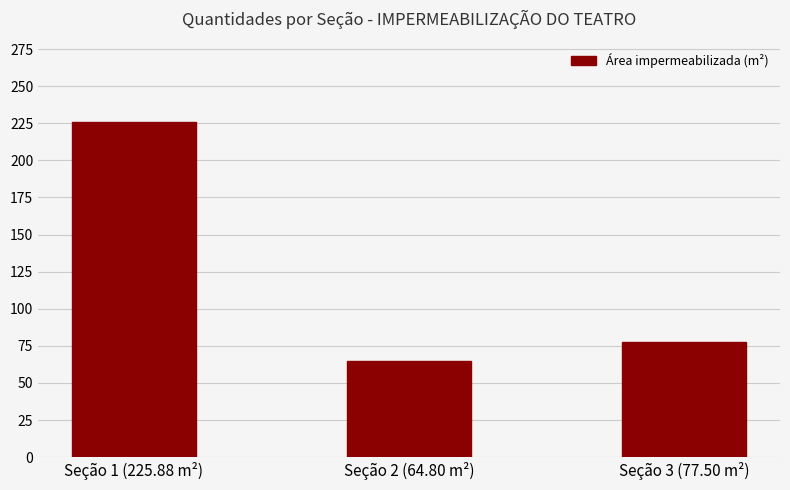

What is the smallest value displayed?

64.8